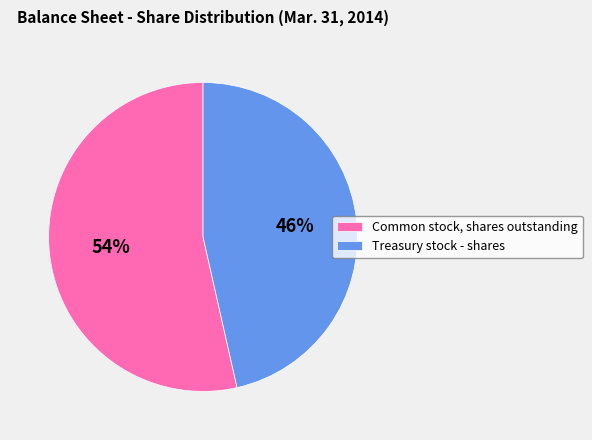

How many slices are in this pie chart?

2